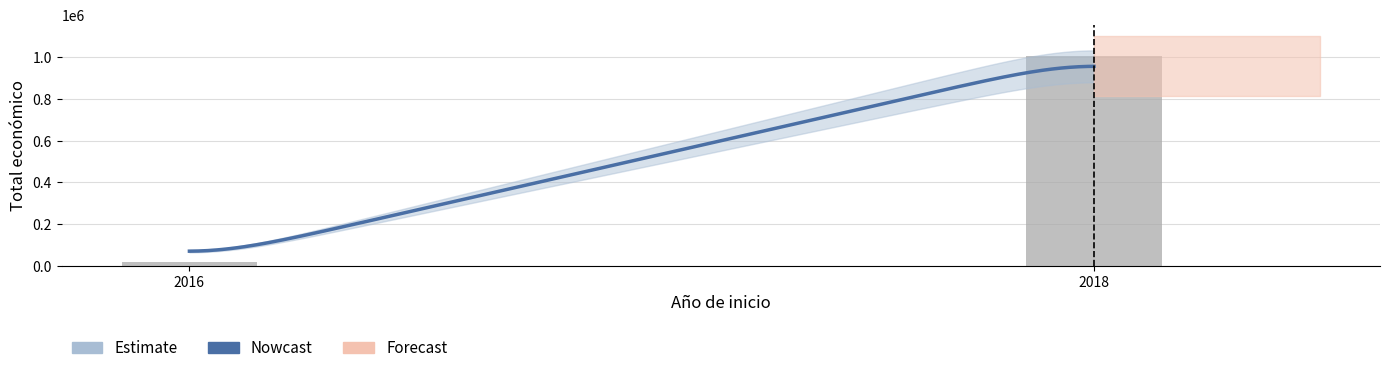

What is the difference between the maximum and minimum values?

992012